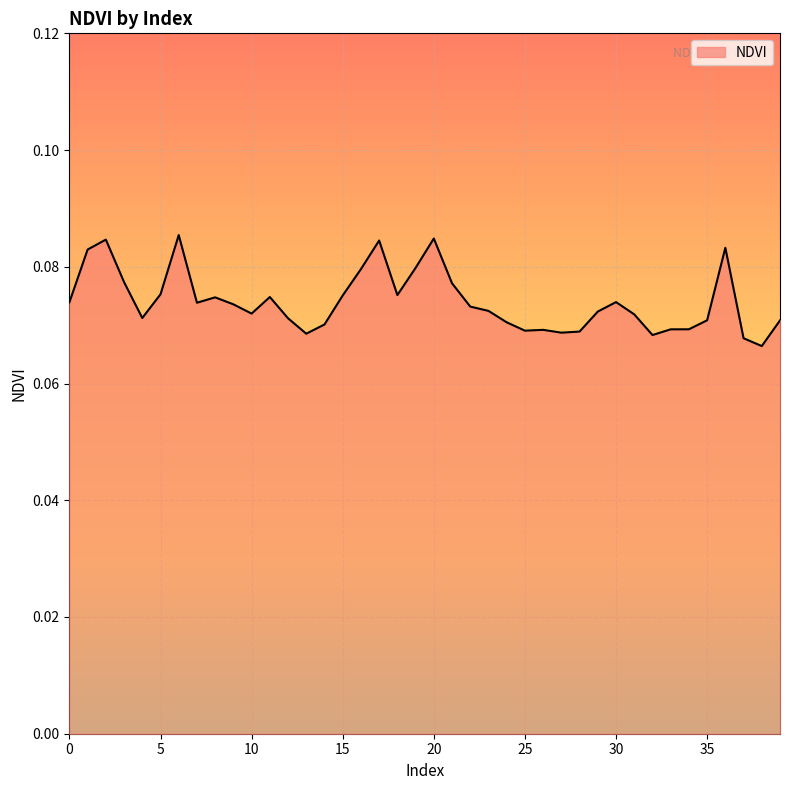

How many lines are shown in the chart?

1